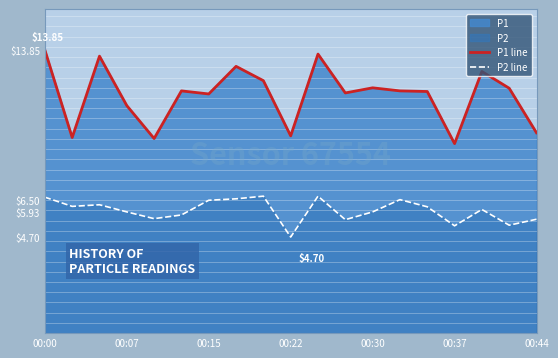

What is the difference between the highest and lowest values at 10?

7.0